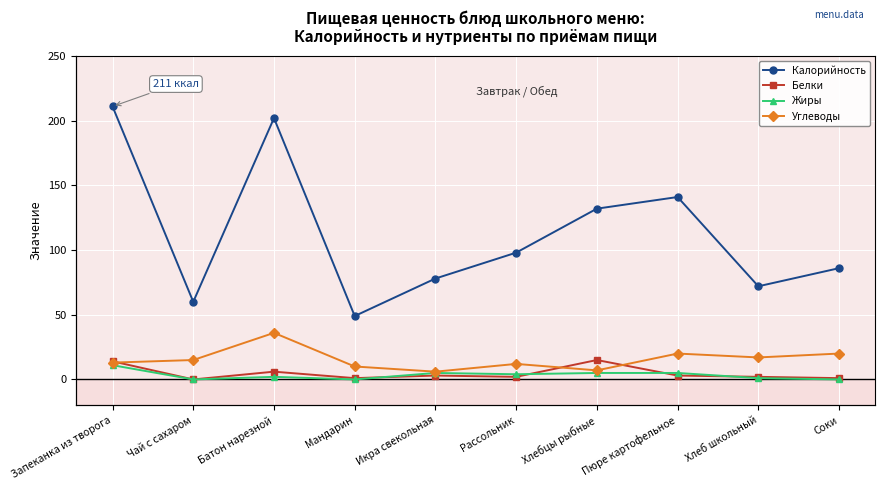

What are all the series names shown in the legend?

Калорийность, Белки, Жиры, Углеводы